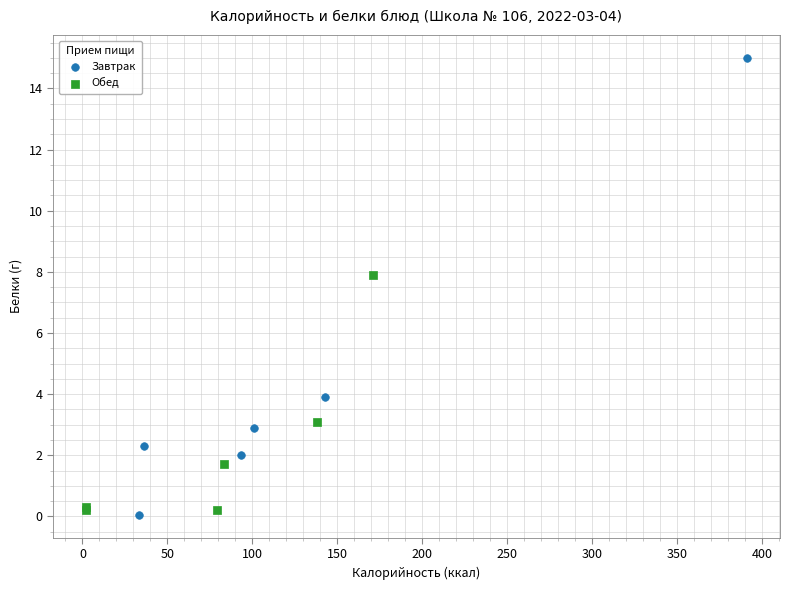

Which series contains the highest Y value?

Завтрак